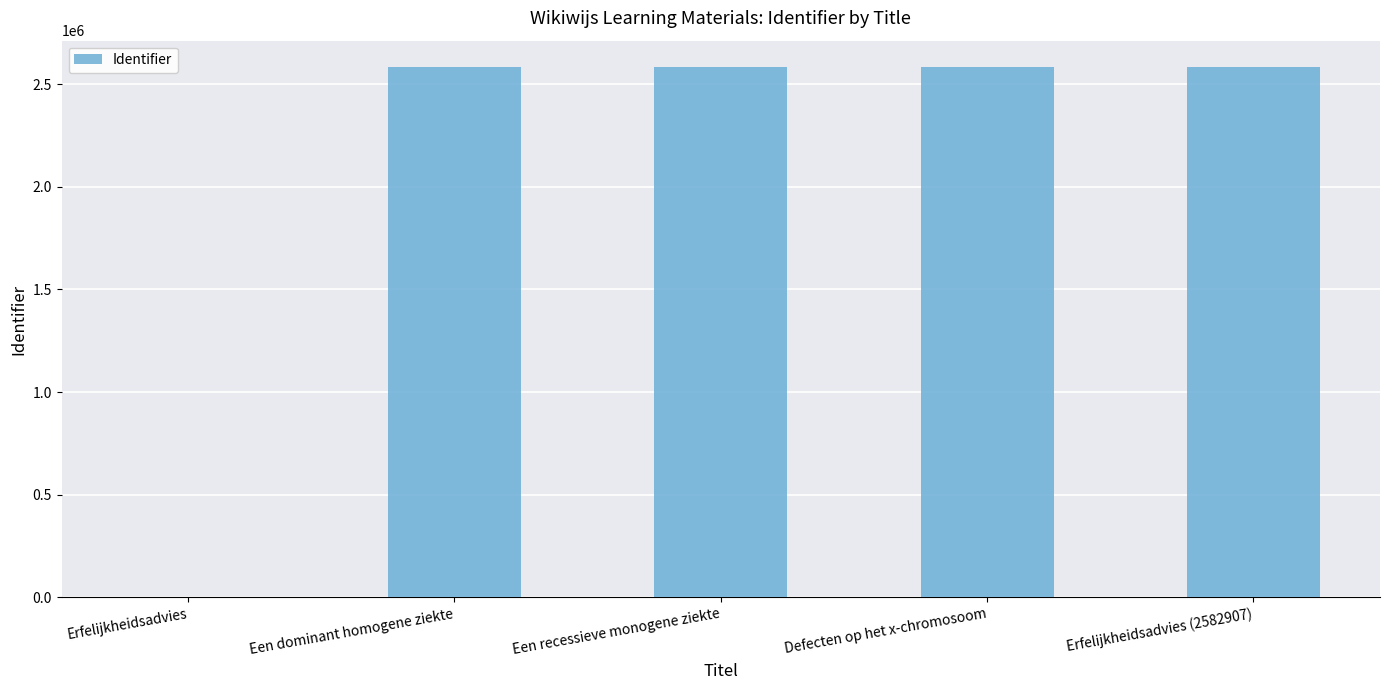

The chart shows a value of 2582821 at Een dominant homogene ziekte. True or false?

True